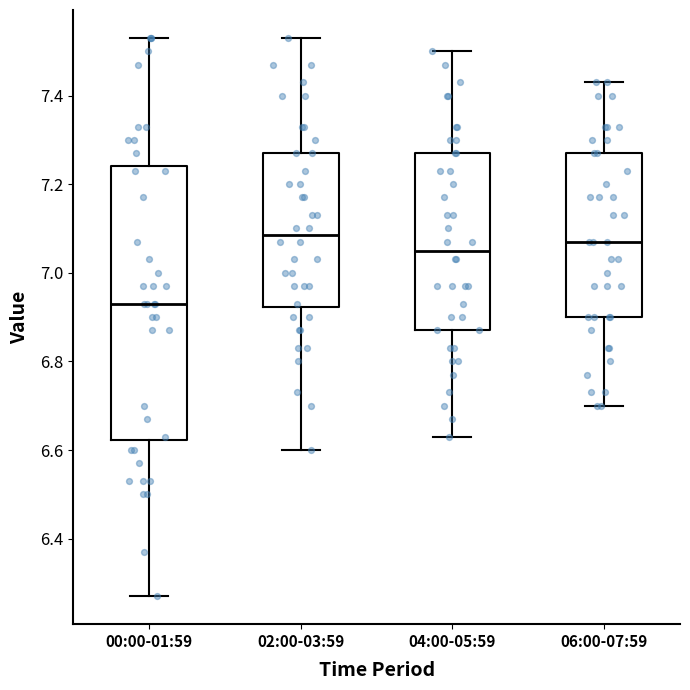

Comparing the boxes themselves (not the whiskers), which one is the tallest?

00:00-01:59